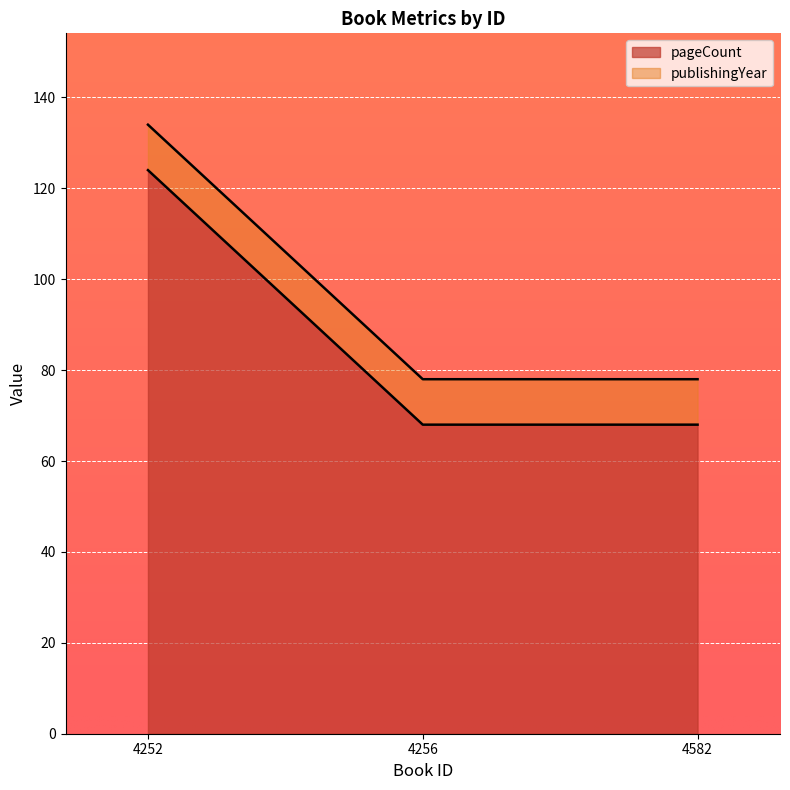

Is it true that the value at 4256 is 68?

True